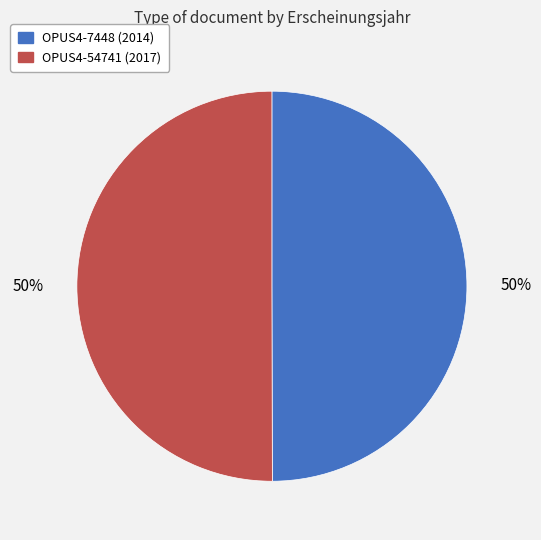

Count the number of slices in the pie.

2